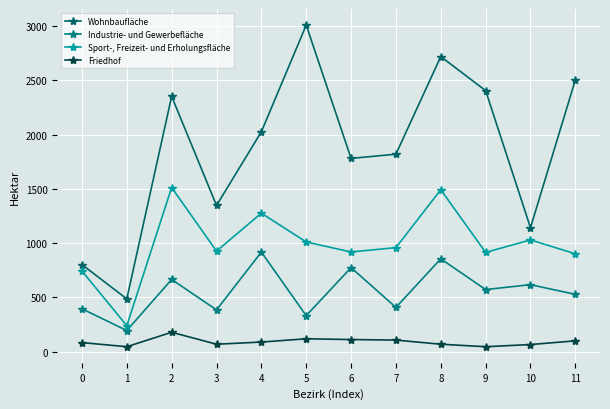

What is the sum of all Friedhof values?

1098